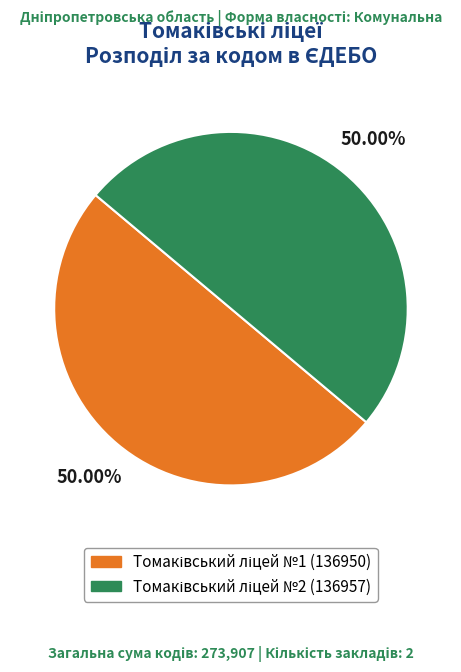

Is it true that Томаківський ліцей №2 is 50% of the pie?

True